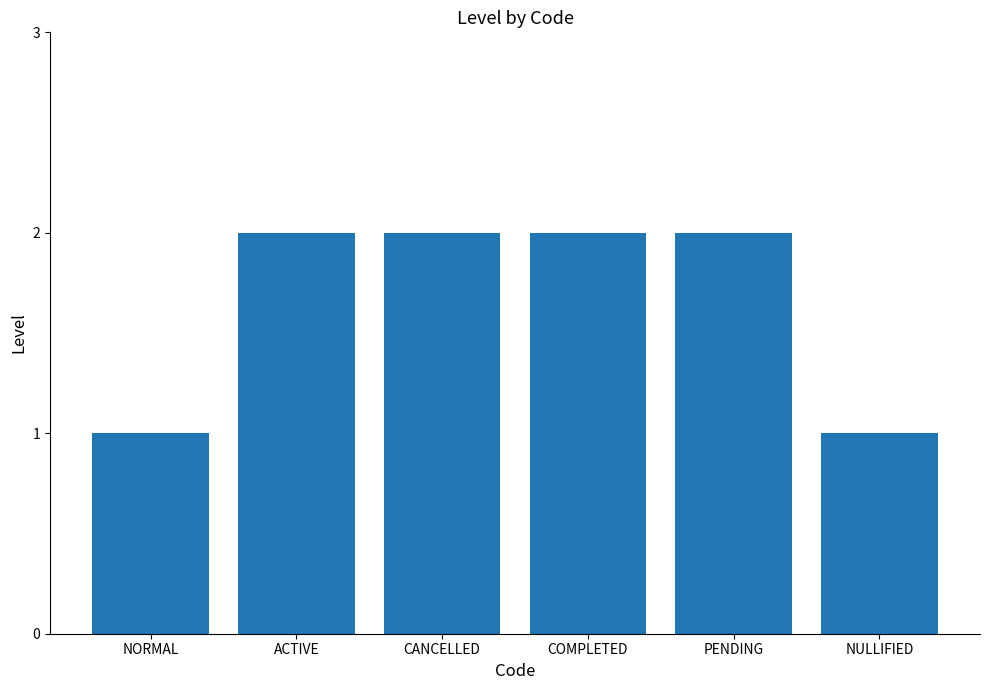

True or false: the data shows 2 at CANCELLED.

True